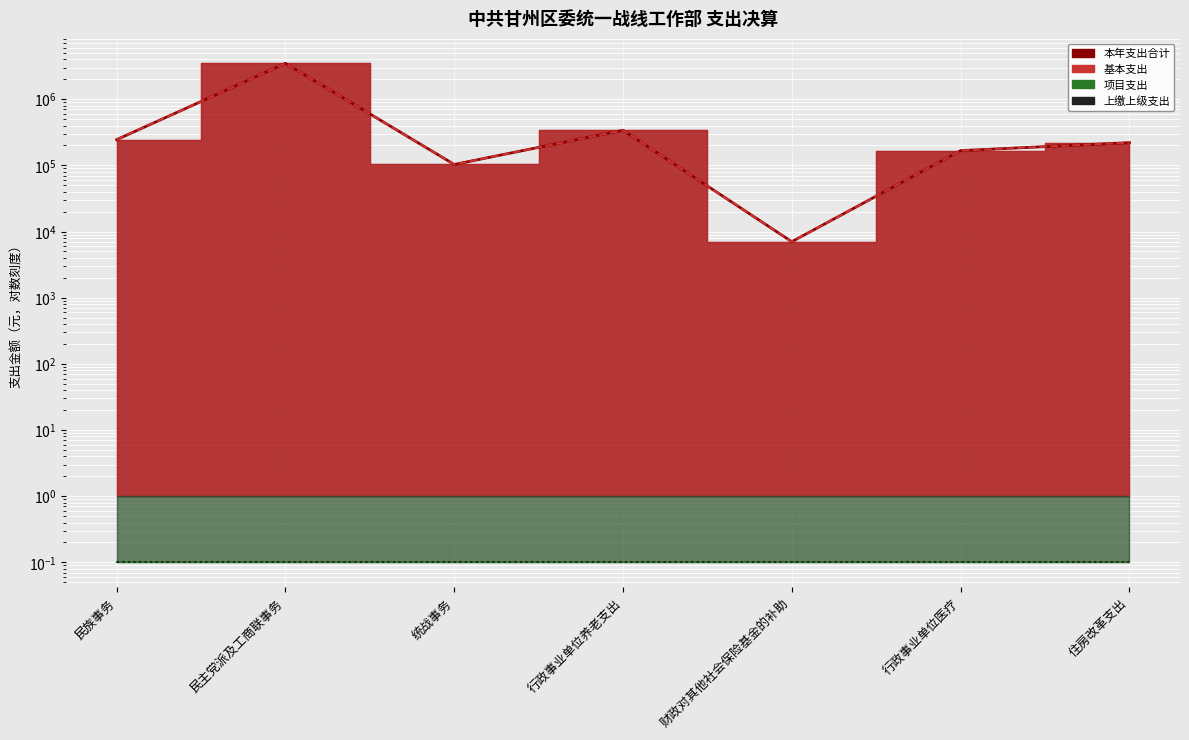

Is the value of 基本支出 at 统战事务 greater than the value of 本年支出合计 at 财政对其他社会保险基金的补助?

Yes